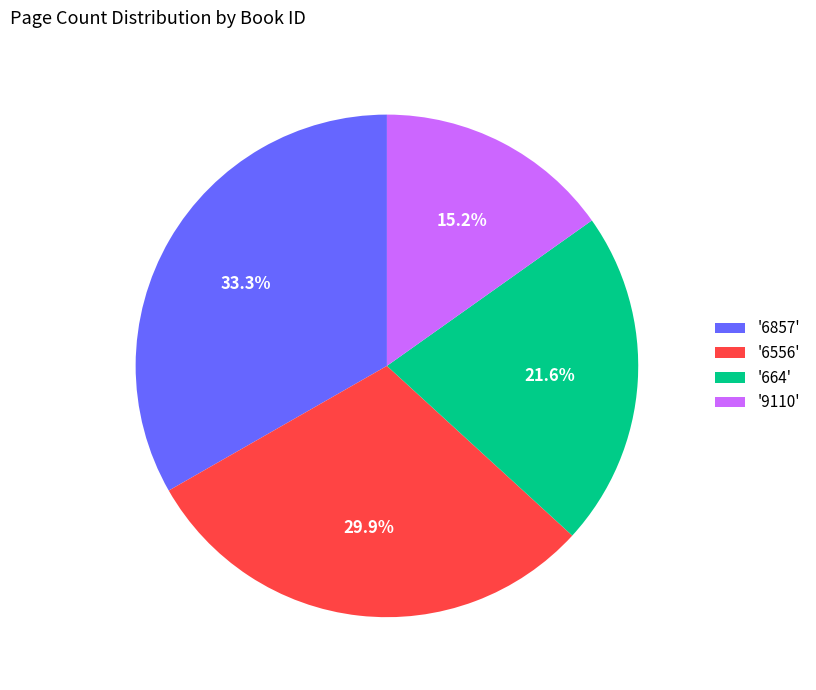

Which has a higher value, '6556' or '664'?

'6556'